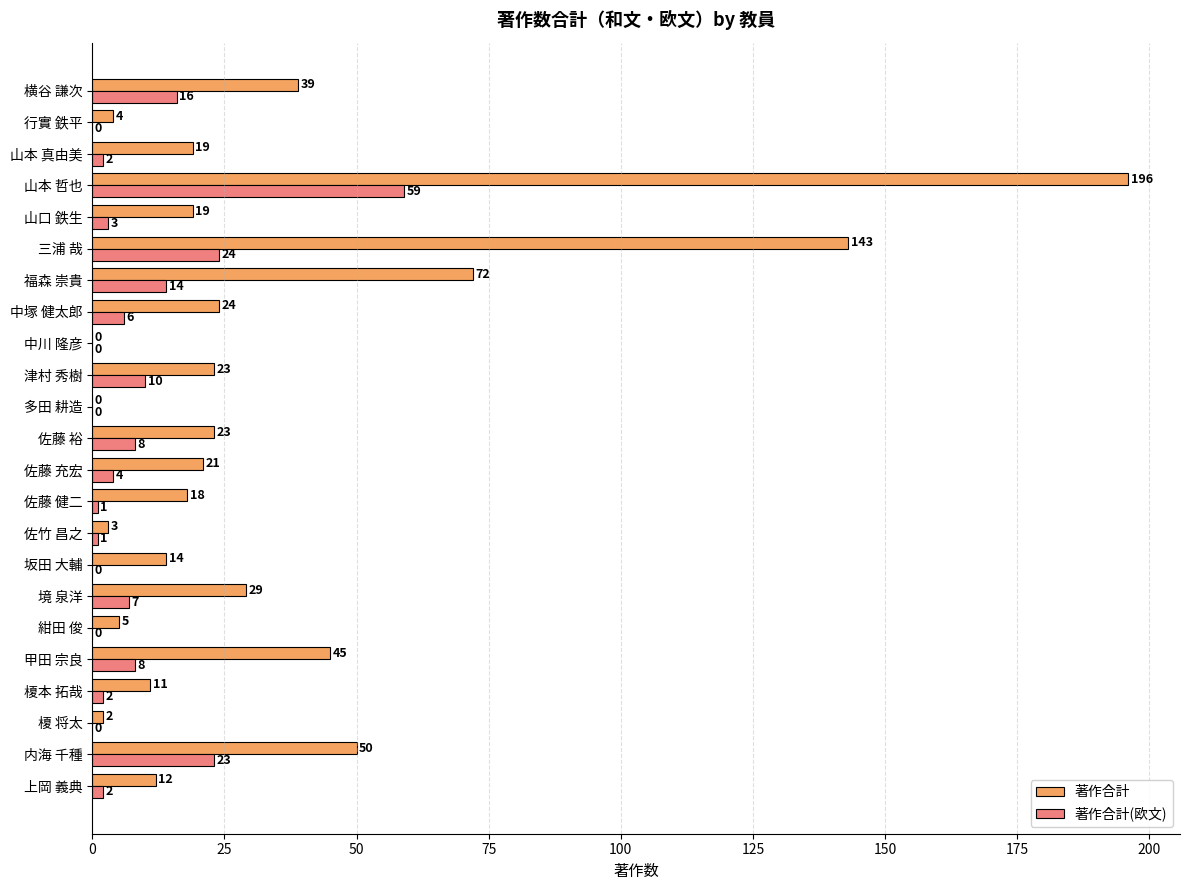

What are all the series names shown in the legend?

著作合計, 著作合計(欧文)